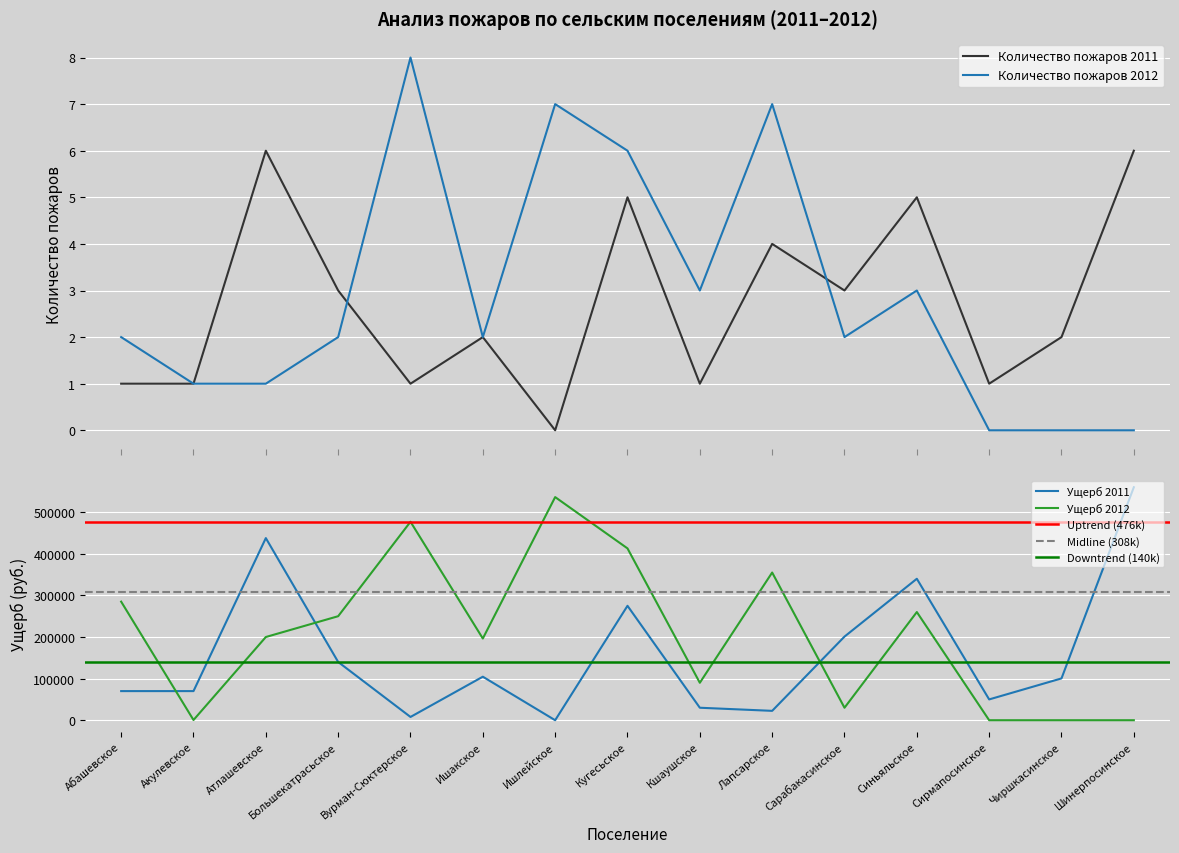

Between Кшаушское and Сирмапосинское, which series saw the biggest shift?

Количество пожаров 2012